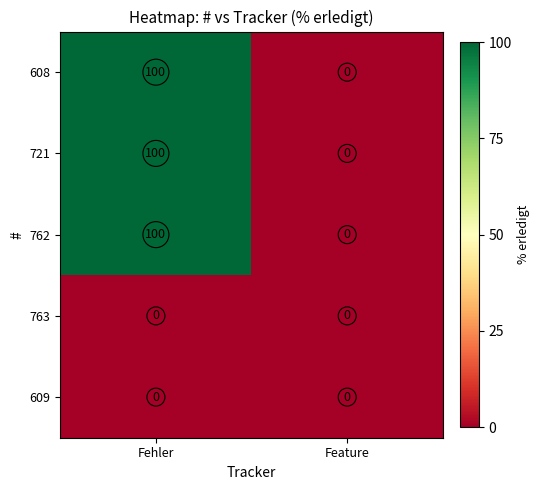

Rank the categories by 608 value from lowest to highest.

Feature, Fehler